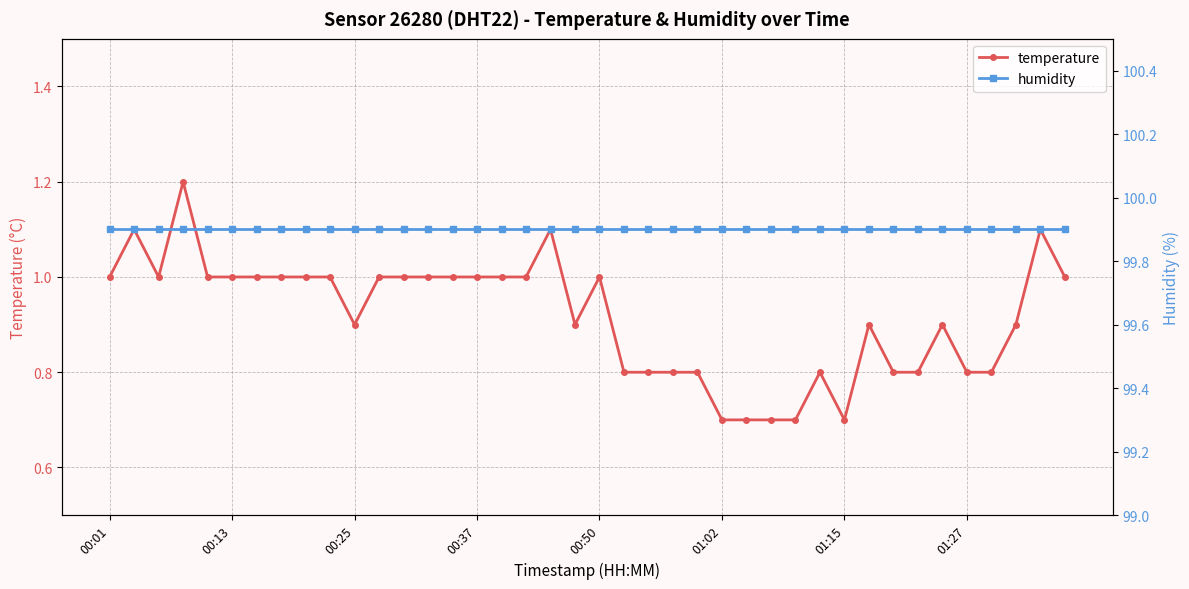

Which series has the largest total across all categories?

humidity